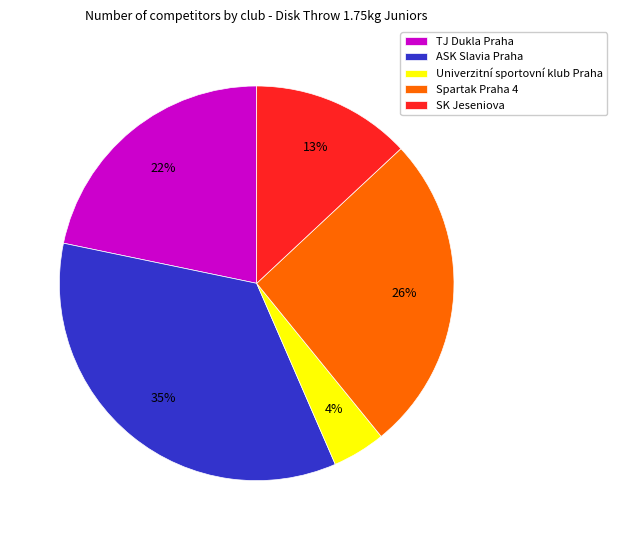

Does Univerzitní sportovní klub Praha represent more than half of the total?

No